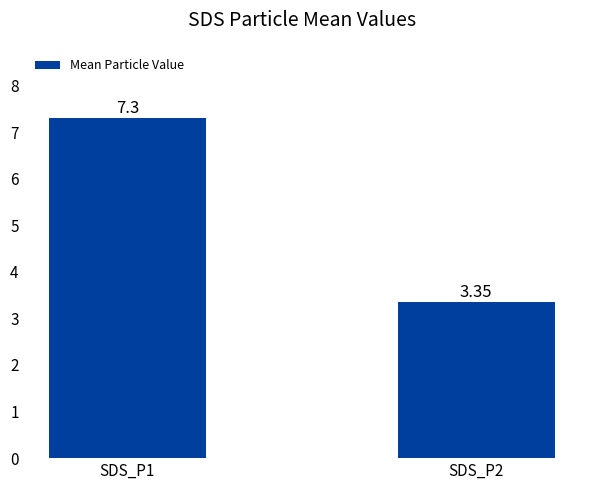

Which label corresponds to the smallest value in the chart?

SDS_P2